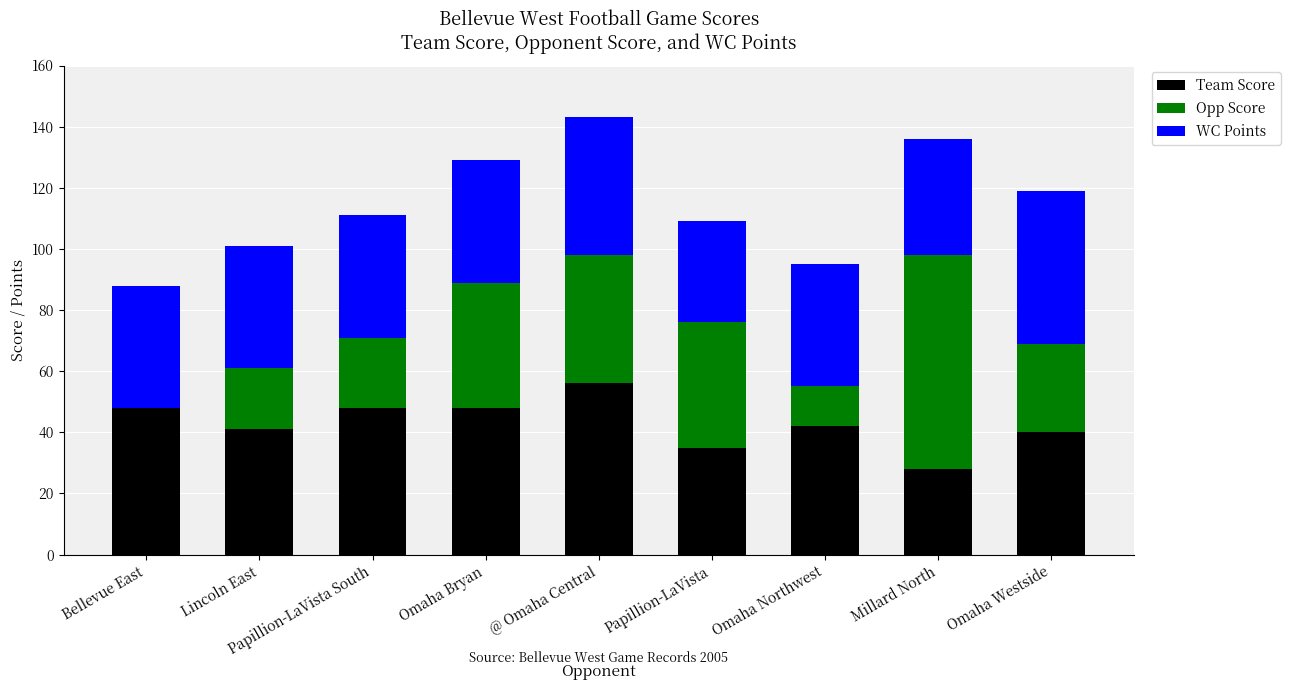

Is it true that Team Score equals 48 at Bellevue East?

True